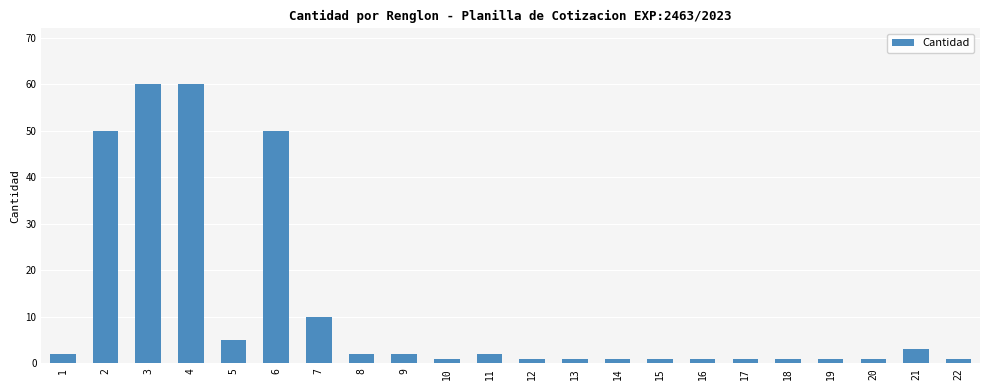

What is the sum of all values?

257